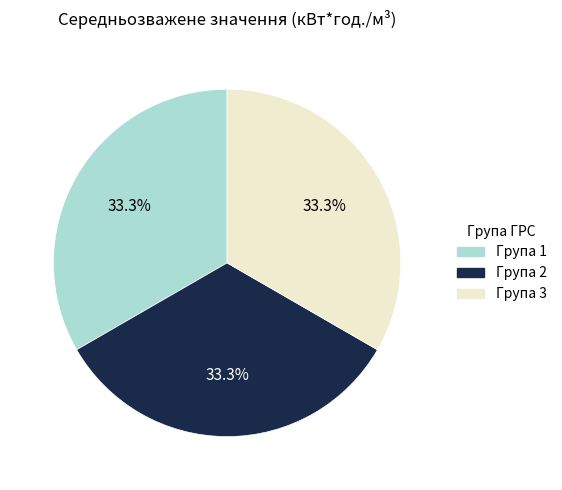

Is there any slice that represents more than half of the pie?

No